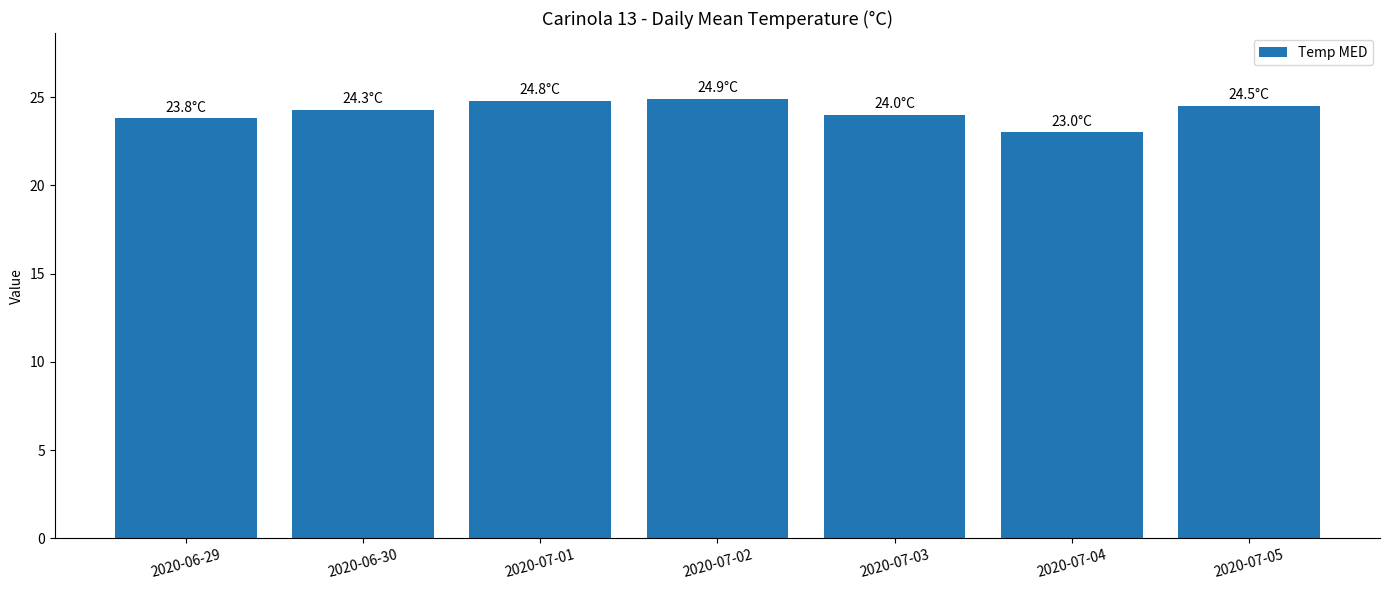

What is the label of the 3rd bar from the left?

2020-07-01